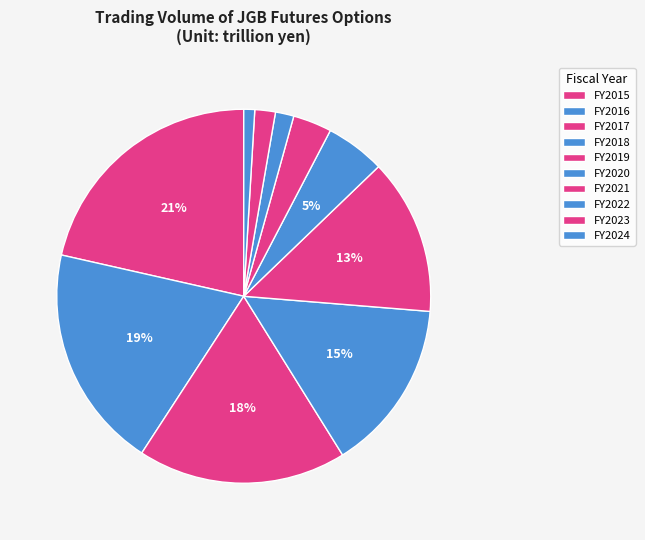

Count the number of slices in the pie.

10